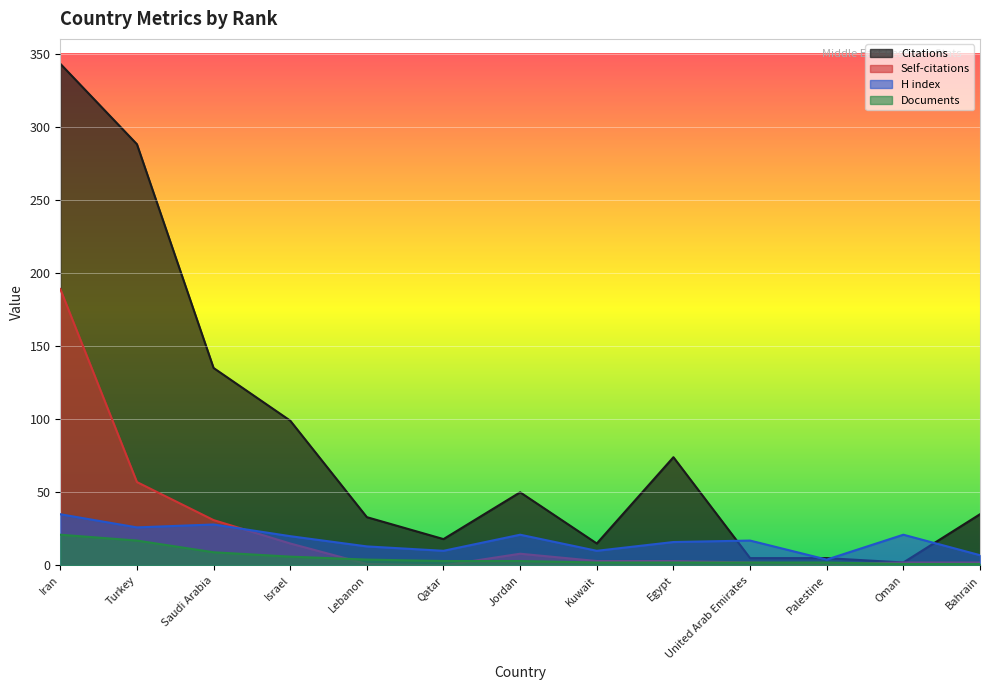

Which has a higher value, Lebanon or Palestine?

Lebanon